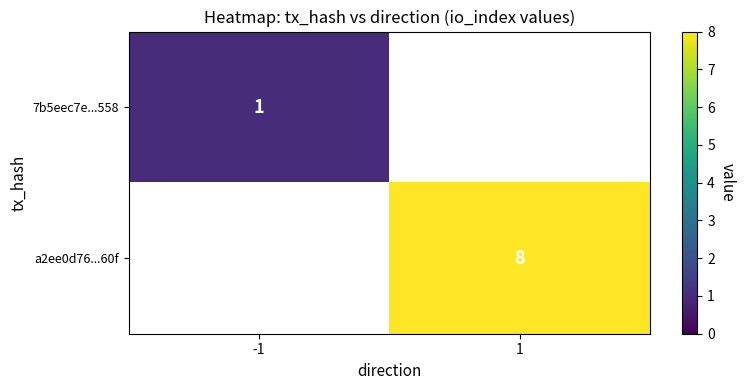

True or false: a2ee0d76...60f has a value of 3 at 1.

False